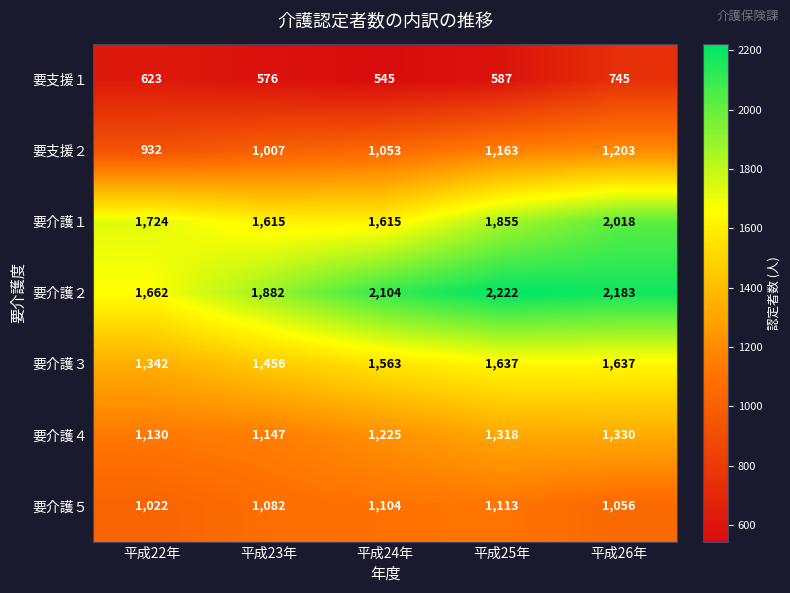

At how many categories does at least one series exceed 1415?

5